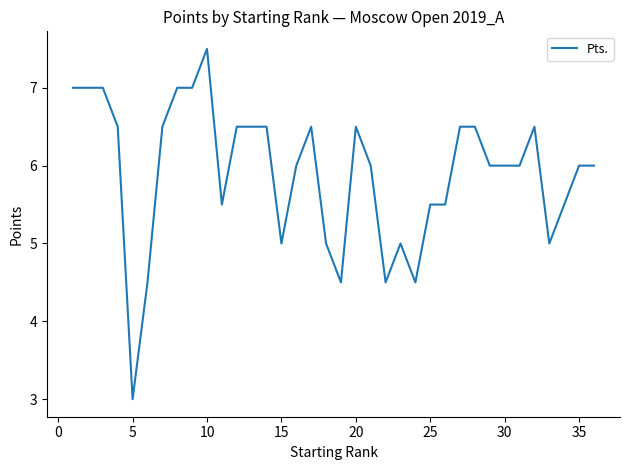

What is the smallest value displayed?

3.0